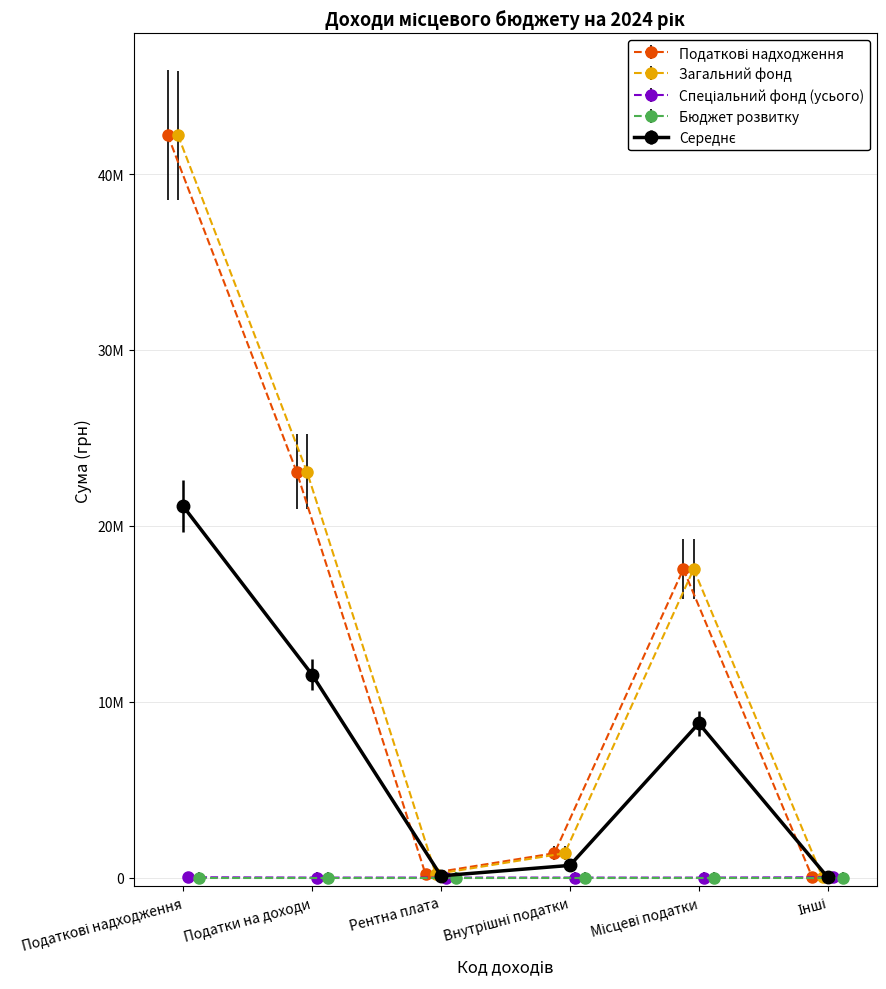

In Податкові надходження, how many points are lower than both neighbors (excluding endpoints)?

1